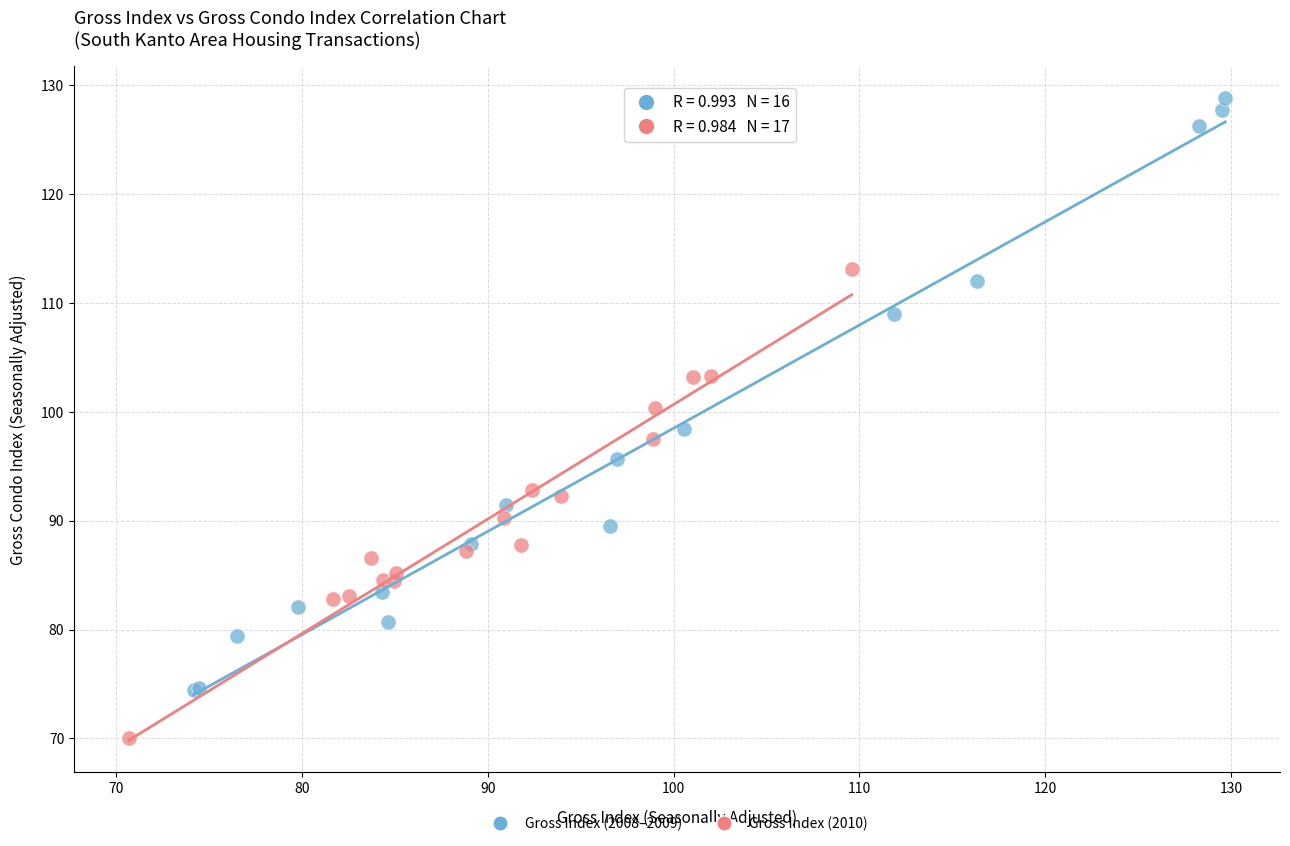

Which series contains the lowest Y value?

Gross Index (2010)